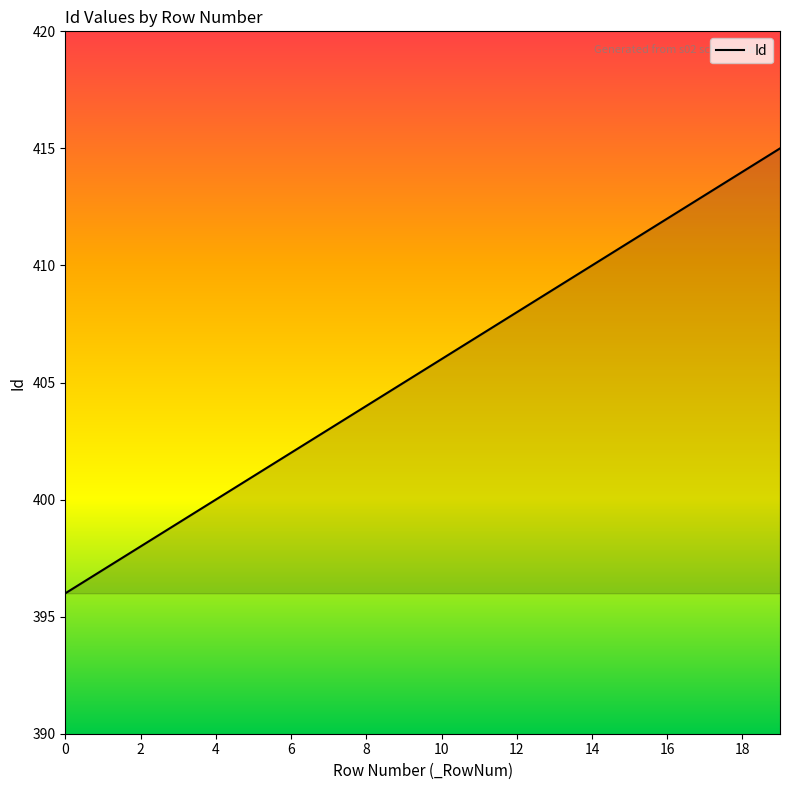

What is the average value?

406